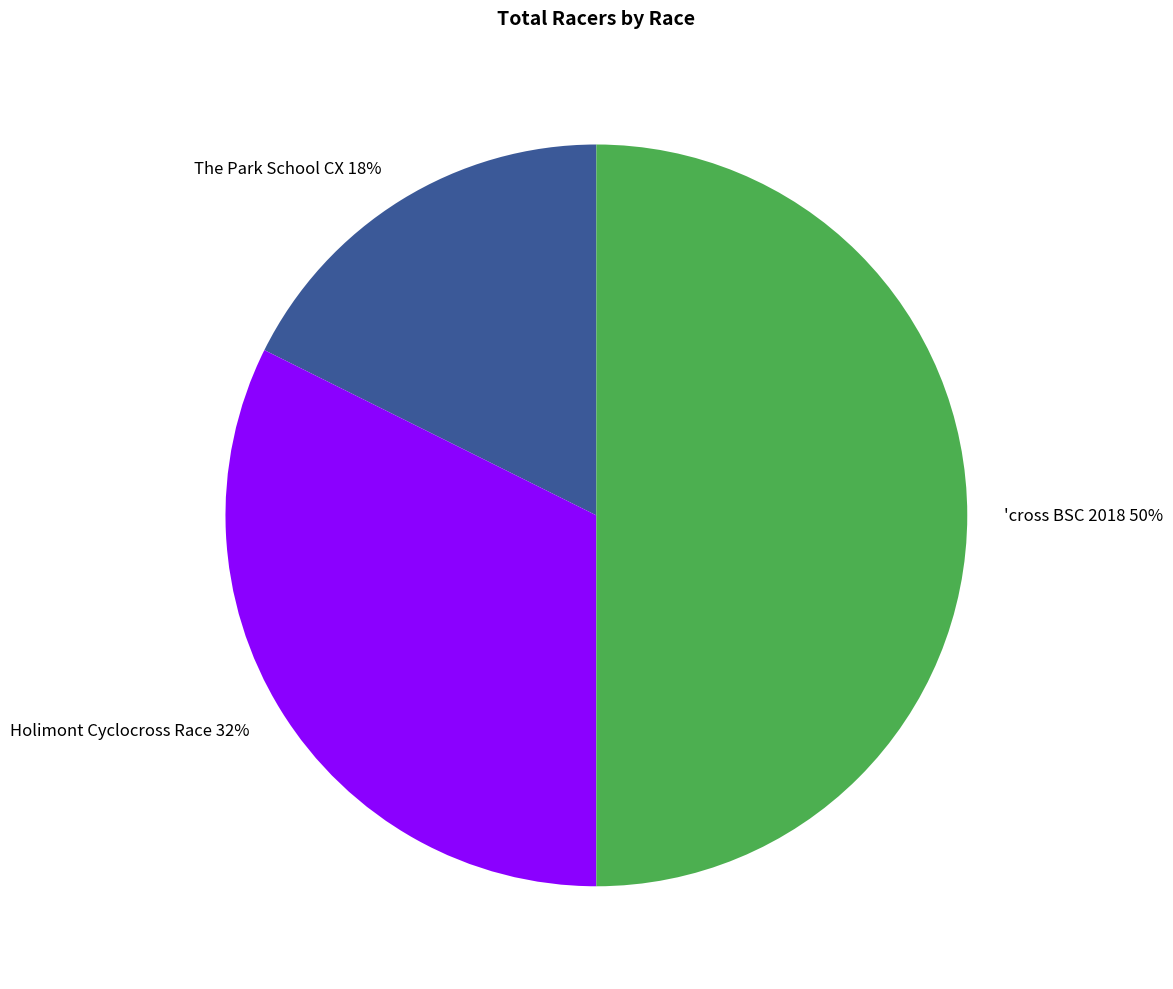

The Holimont Cyclocross Race slice represents 23% of the pie. True or false?

False